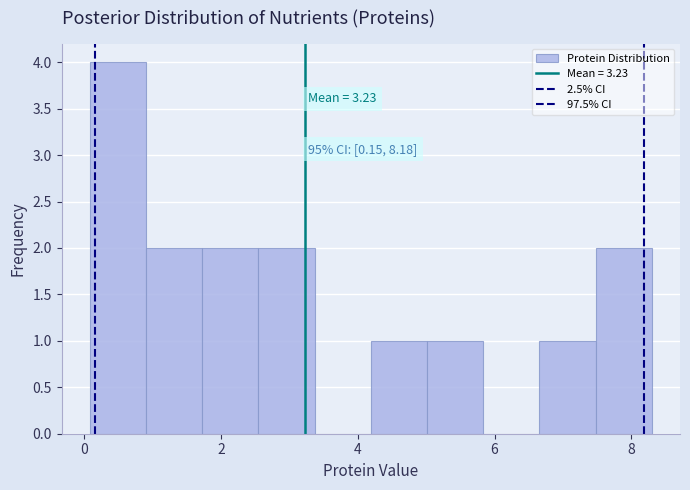

Which range on the x-axis has the tallest bar?

0.0 to 1.0